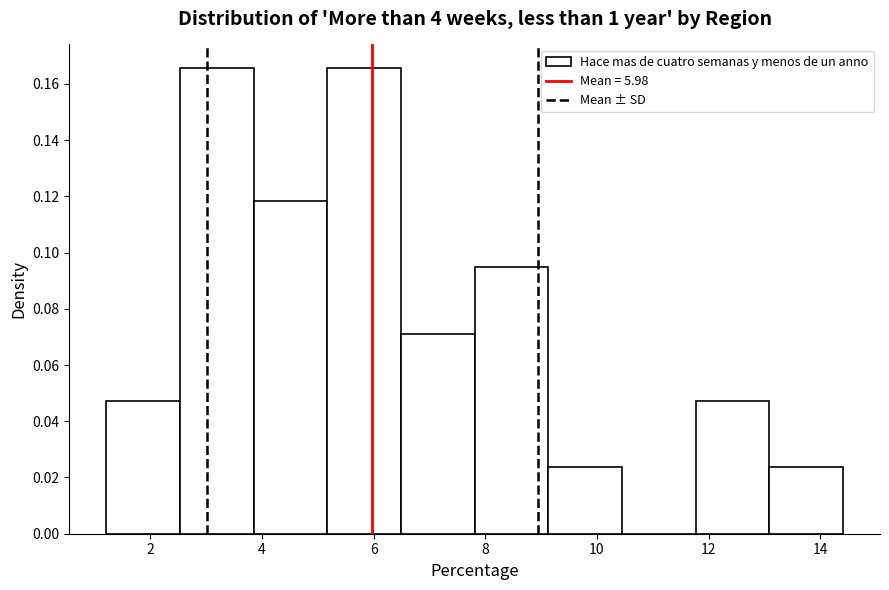

How tall is the bar that spans 9.2 to 10.4 on the x-axis? Neither the bar edges nor the heights are printed on the chart, so give them approximately, as read against the axes.

0.024